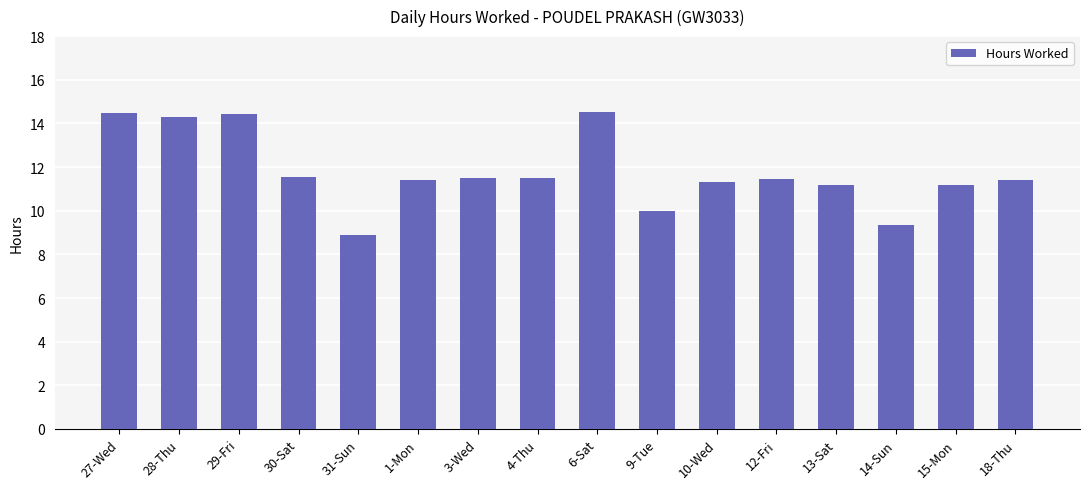

What is the ratio of the value at 4-Thu to the value at 14-Sun?

1.2